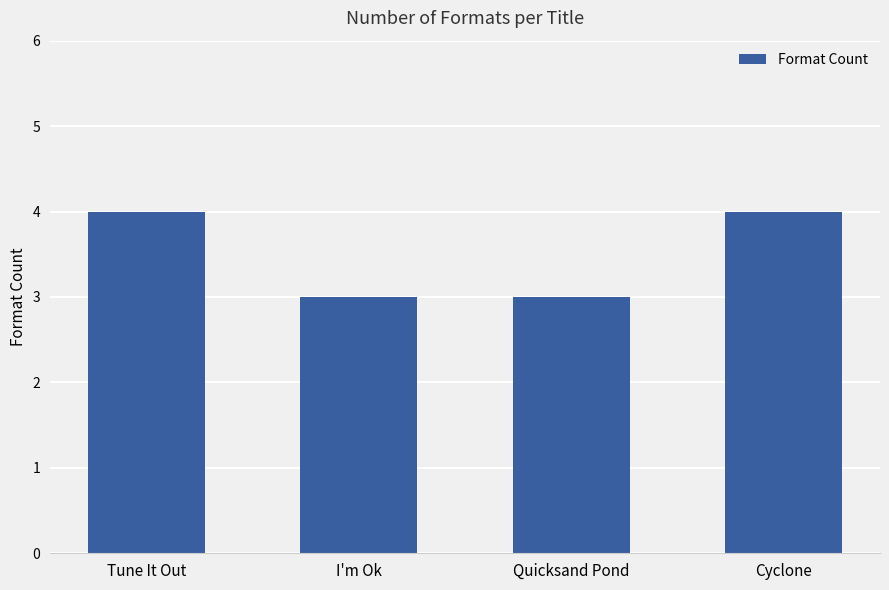

Reading left to right, transcribe all the data shown in this chart.

Tune It Out=4	I'm Ok=3	Quicksand Pond=3	Cyclone=4